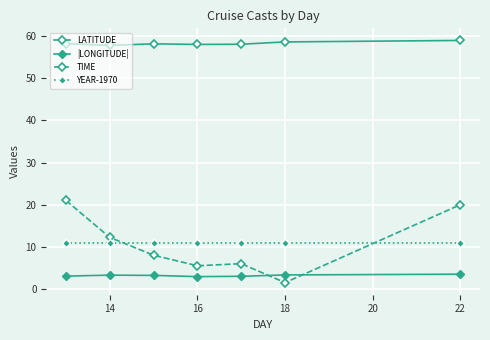

How many data points in TIME are less than 8?

3